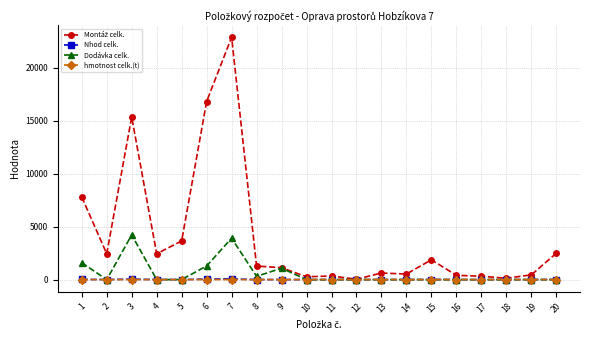

At which category is the sum across all series the highest?

7